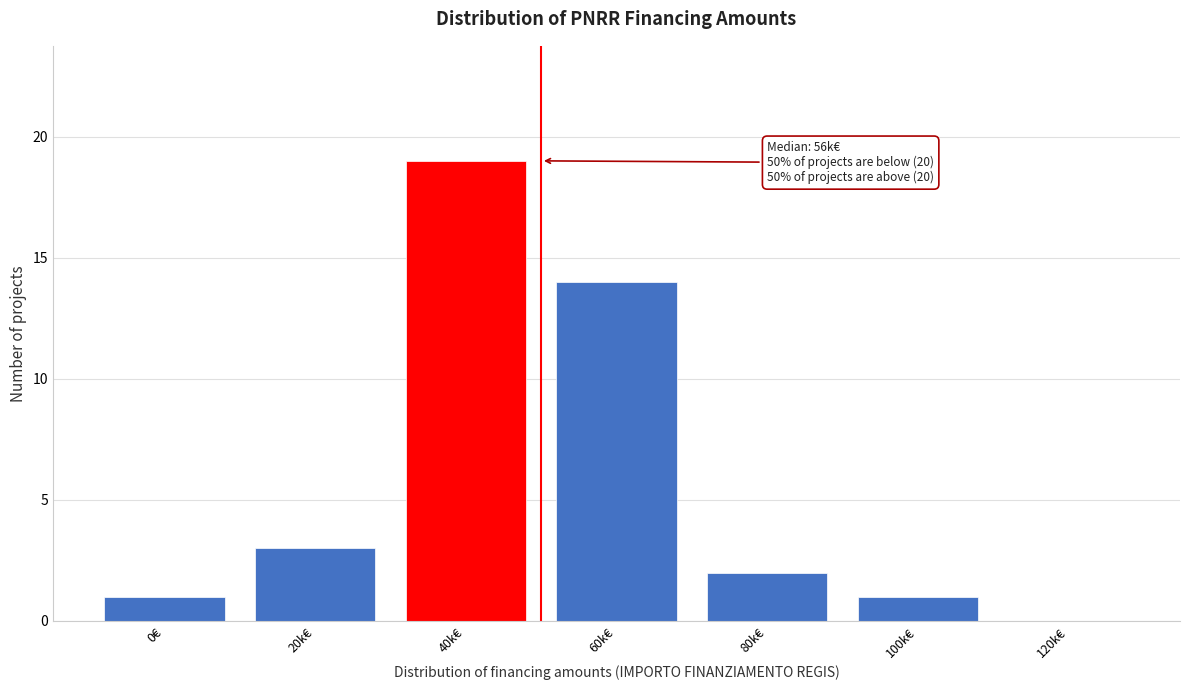

Reading left to right, extract all data points from this chart.

0€=1	20k€=3	40k€=19	60k€=14	80k€=2	100k€=1	120k€=0